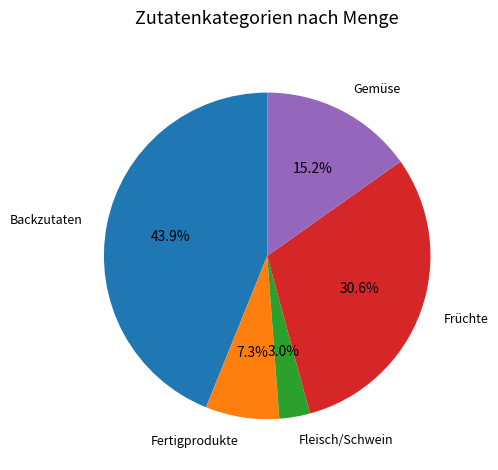

Is there a majority slice in this chart?

No